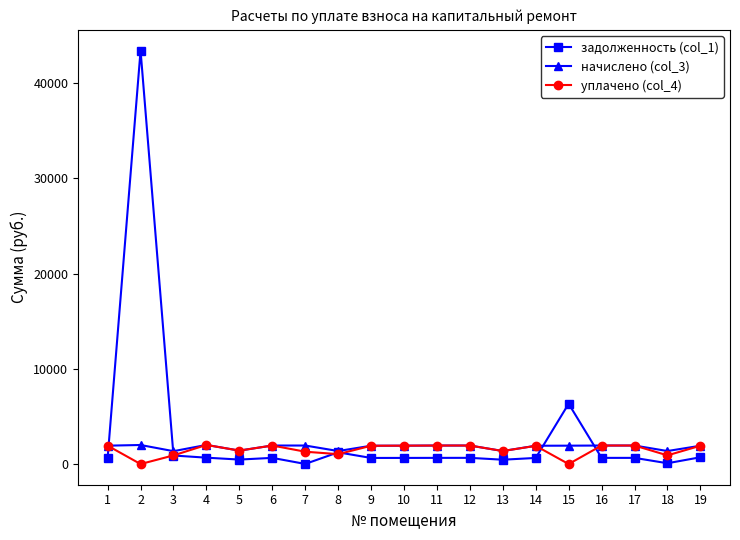

Is the value of задолженность (col_1) at 7 greater than the value of начислено (col_3) at 4?

No